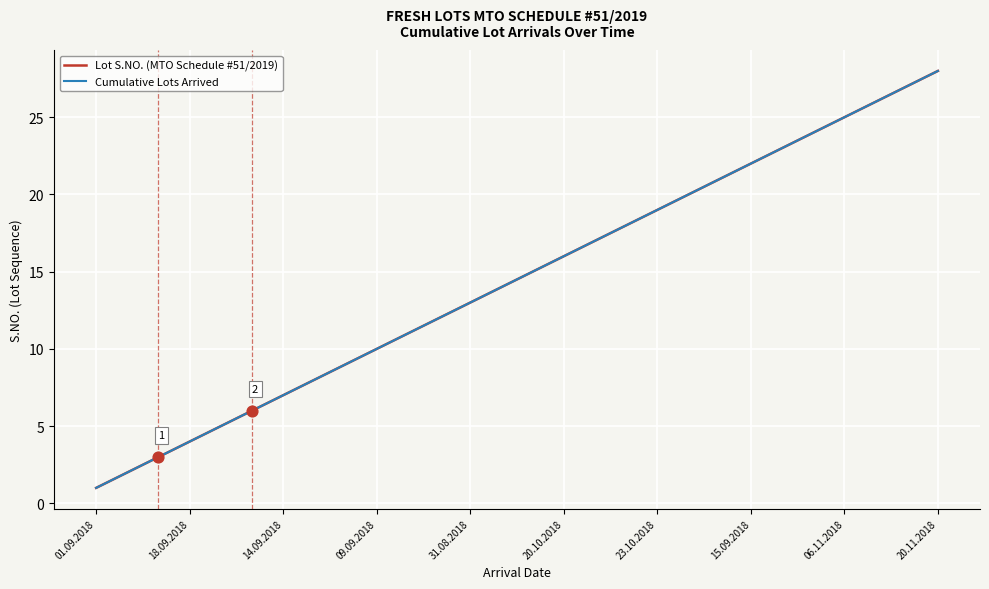

Does the chart have visible grid lines?

Yes